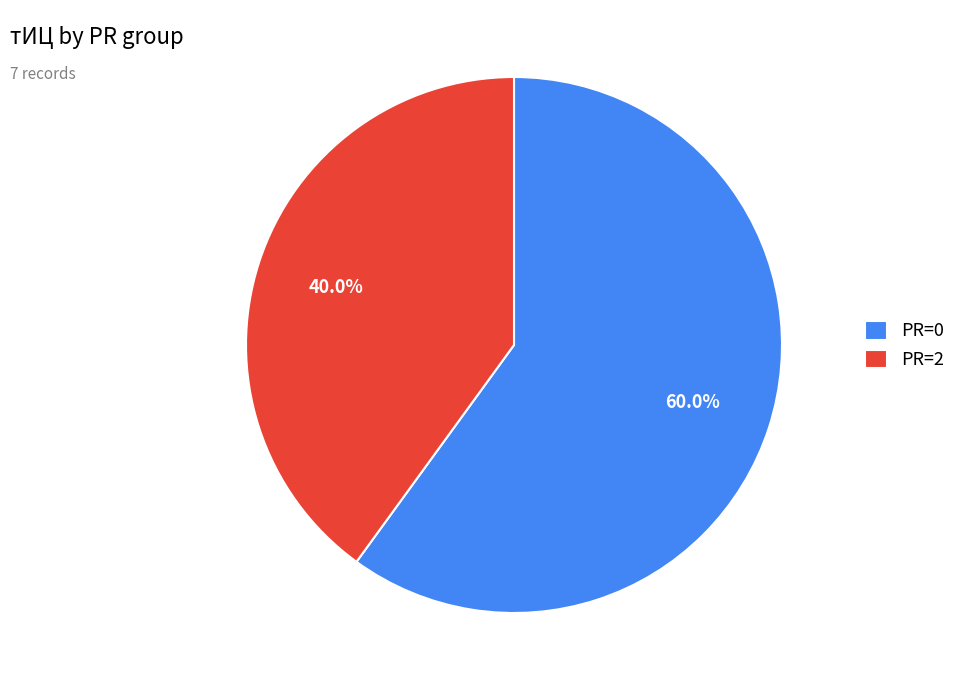

What is the largest slice in the pie chart?

PR=0